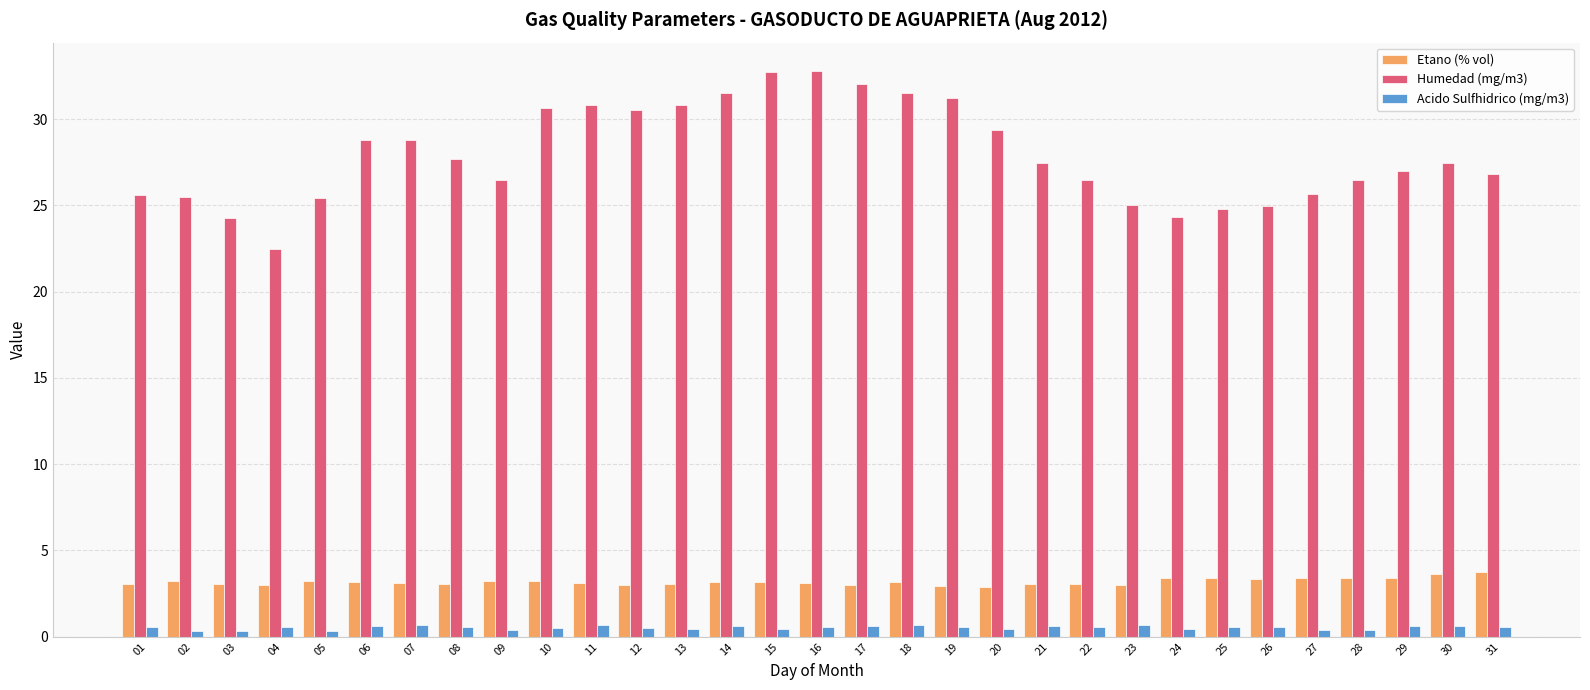

The Humedad (mg/m3) series shows 14.5 at 17. True or false?

False